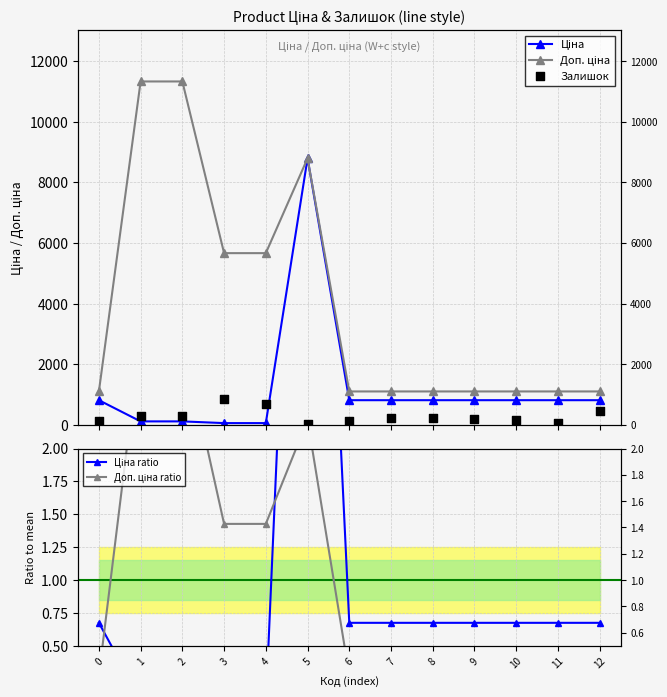

What is the total value across all series at 11?

1961.7